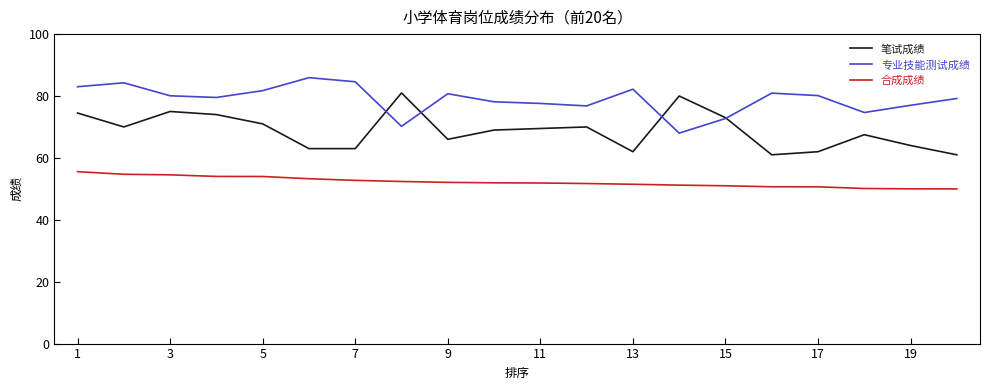

What is the difference between the second highest and second lowest values in the 笔试成绩 series?

19.0